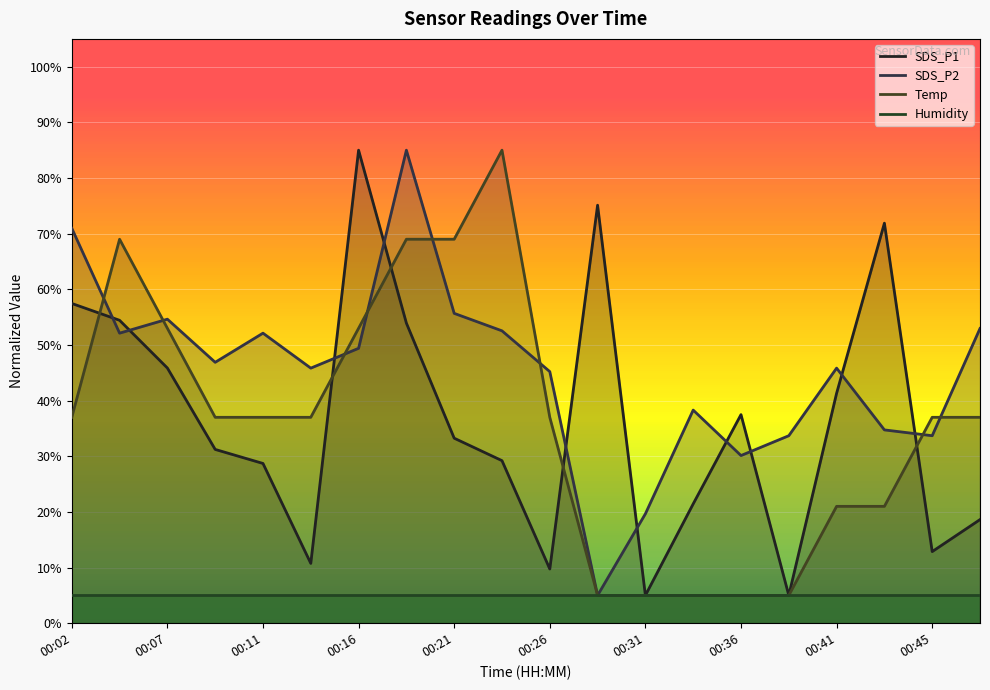

What is the maximum value shown in the chart?

85.0